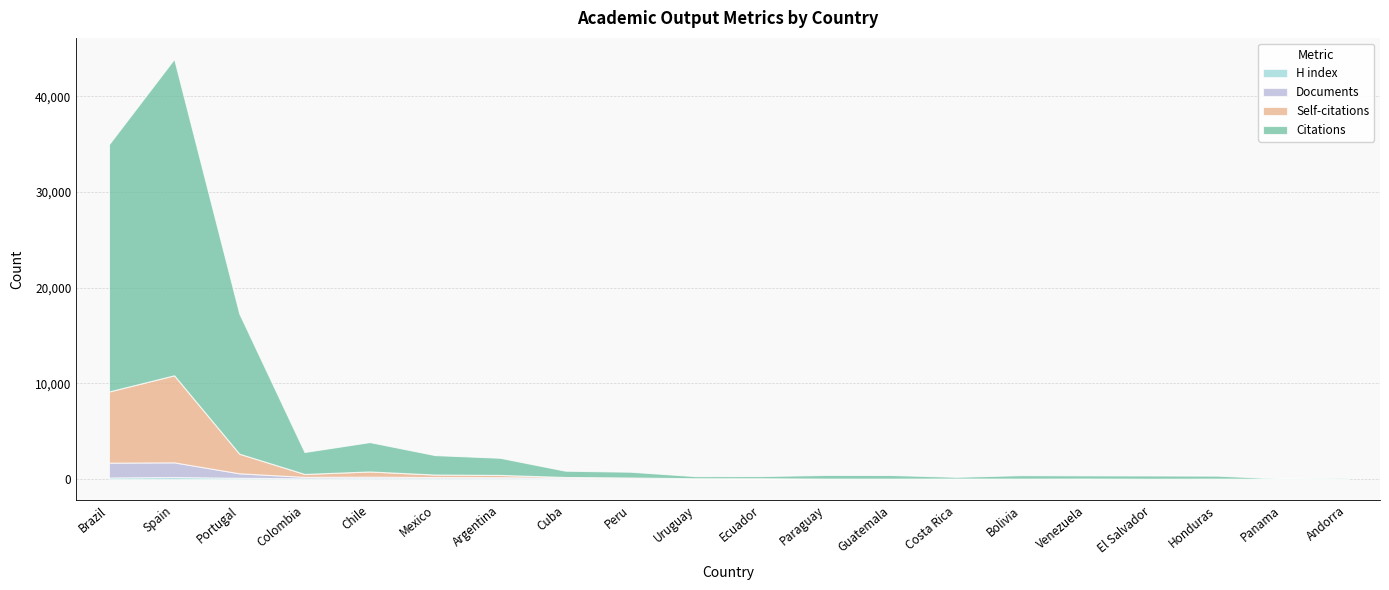

How many data points in Self-citations are less than 25?

10